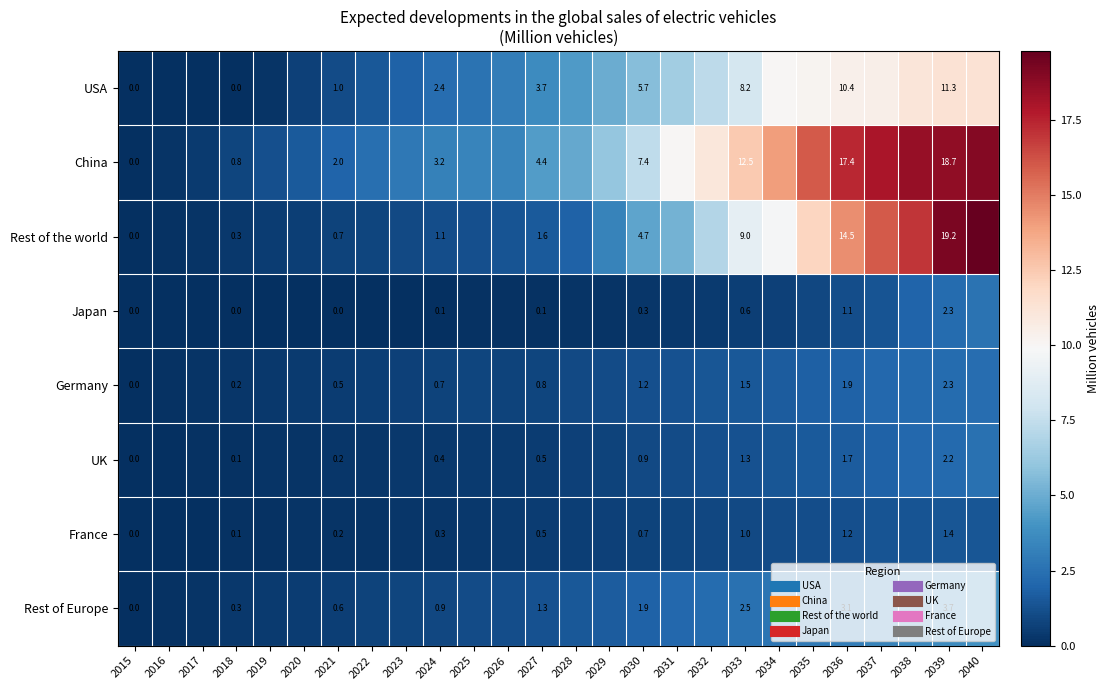

At which label does UK reach its minimum?

2015